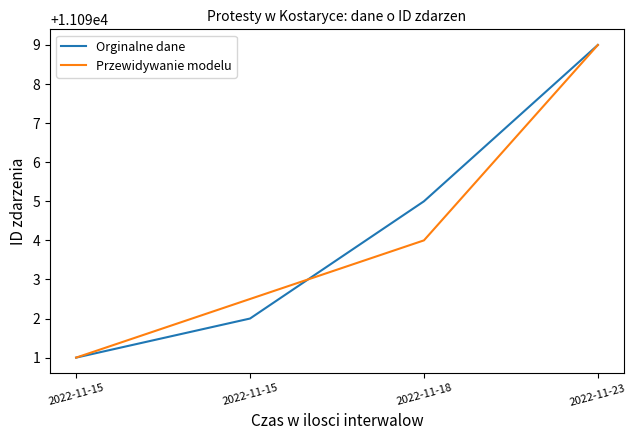

Where is Przewidywanie modelu nearest to the value 11095?

2022-11-18